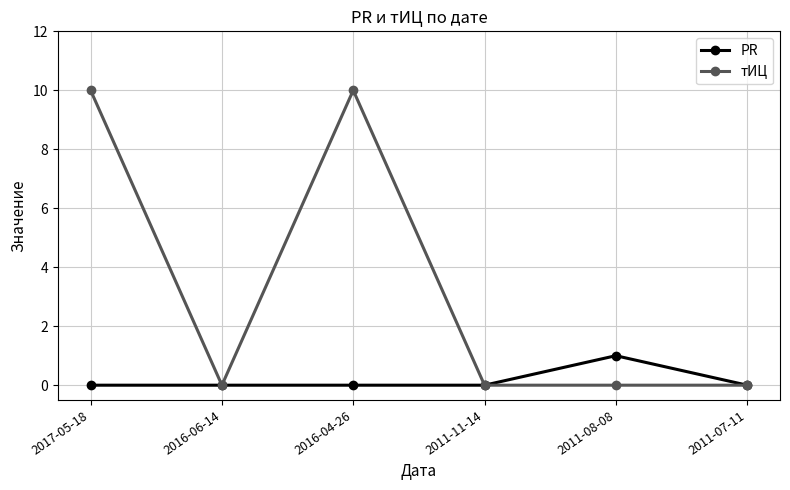

At how many categories does at least one series exceed 7?

2